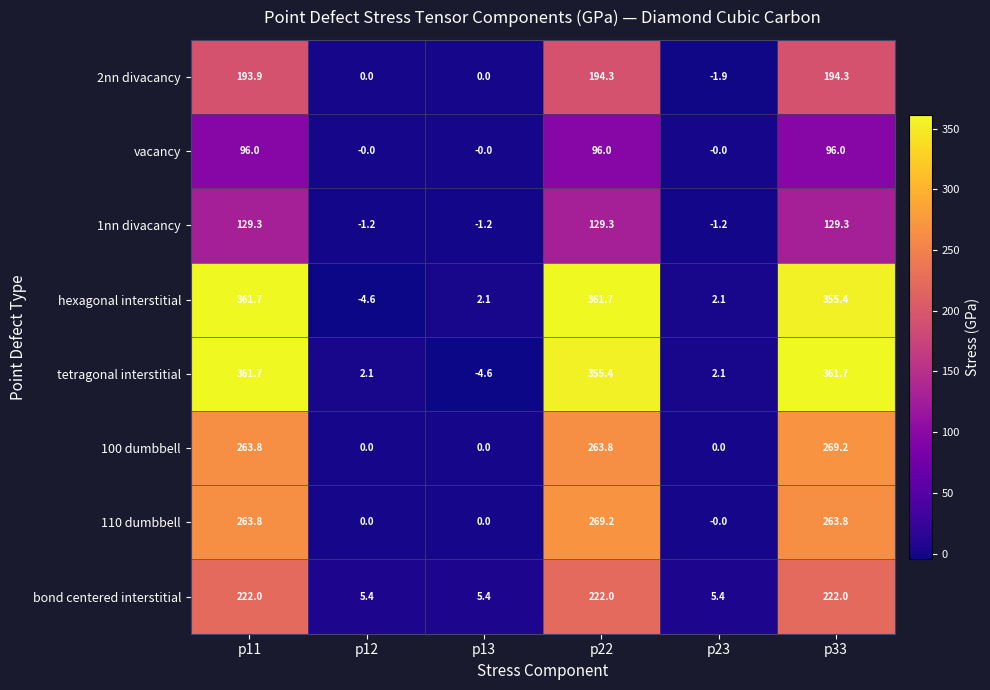

What is the sum of all bond centered interstitial values?

682.2